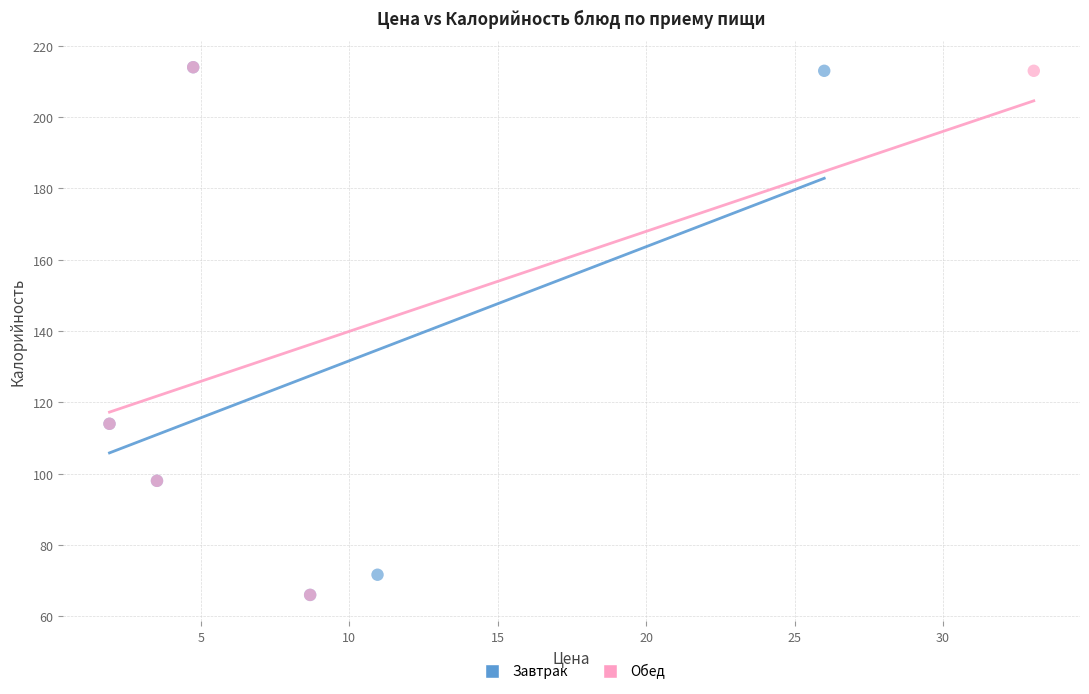

What are all the series names shown in the legend?

Завтрак, Обед